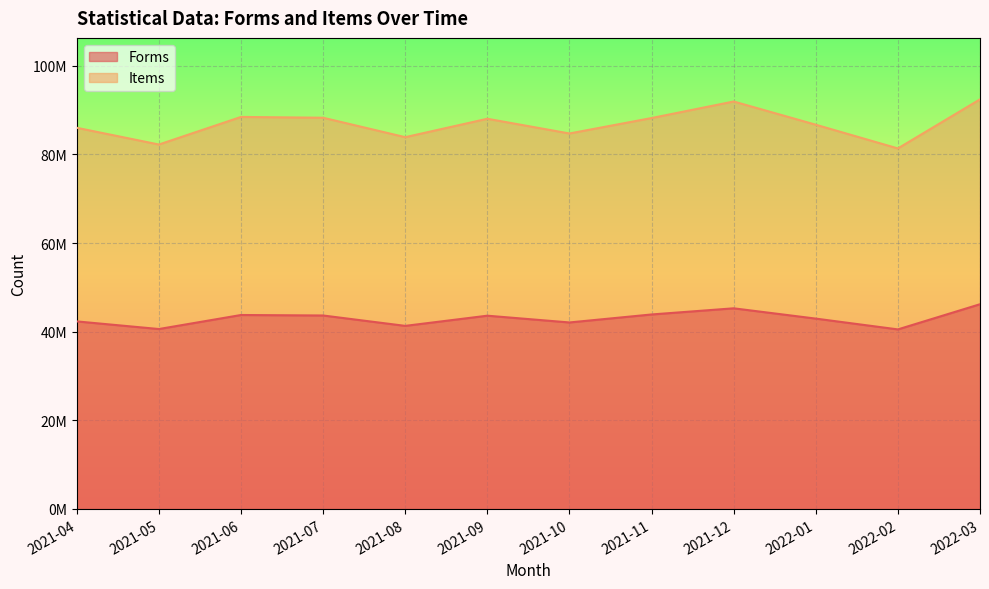

How many values in the Items series exceed 88035277?

5